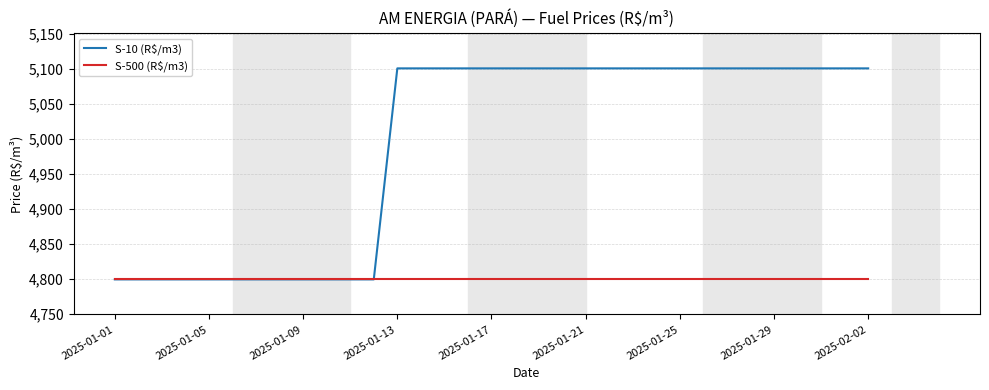

What is the lowest value of the S-10 (R$/m3) series?

4799.6